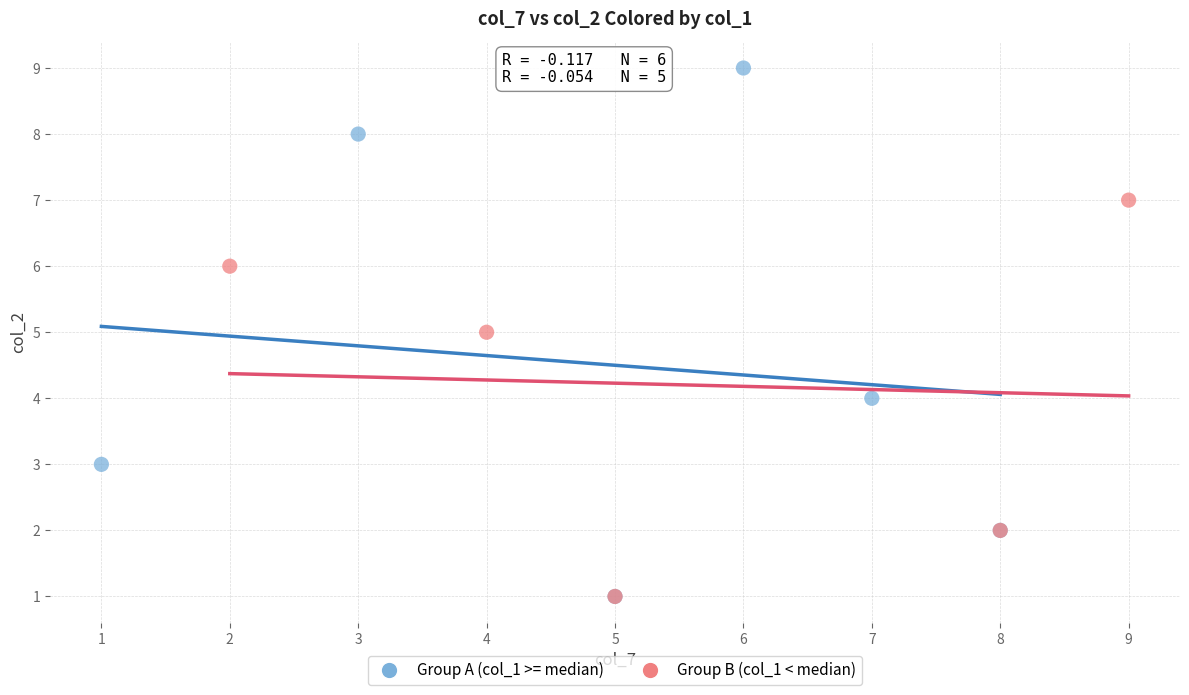

Which series has the widest spread of Y values?

Group A (col_1 >= median)